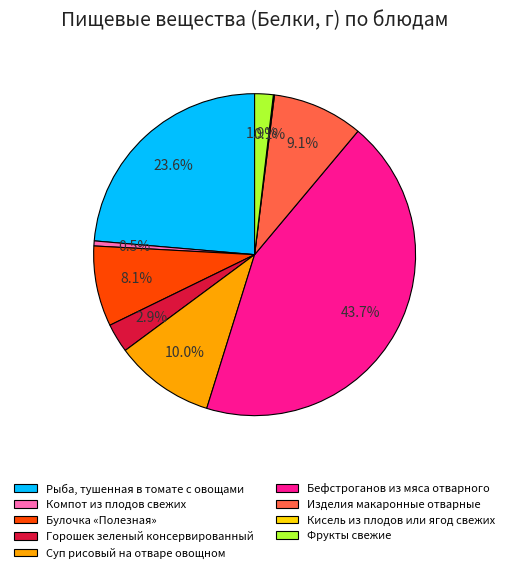

The Горошек зеленый консервированный slice represents 3% of the pie. True or false?

True